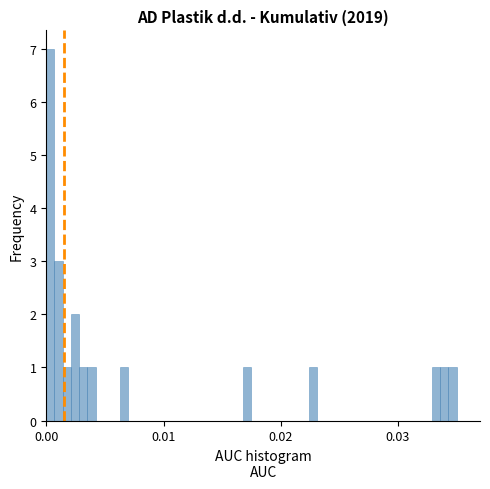

Read against the x-axis, roughly where is the centre of the tallest bar?

0.000